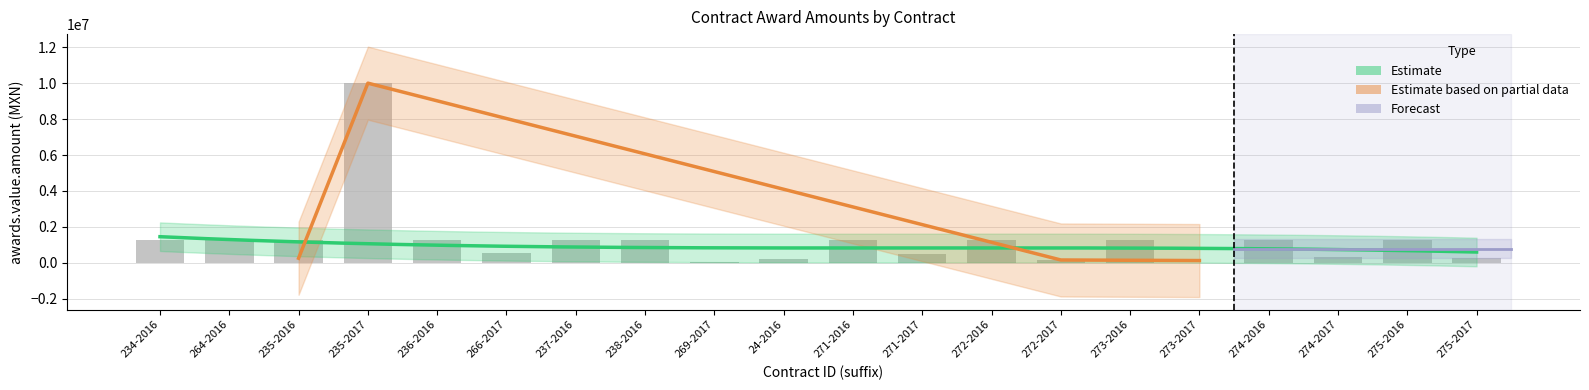

Are the bars horizontal?

No